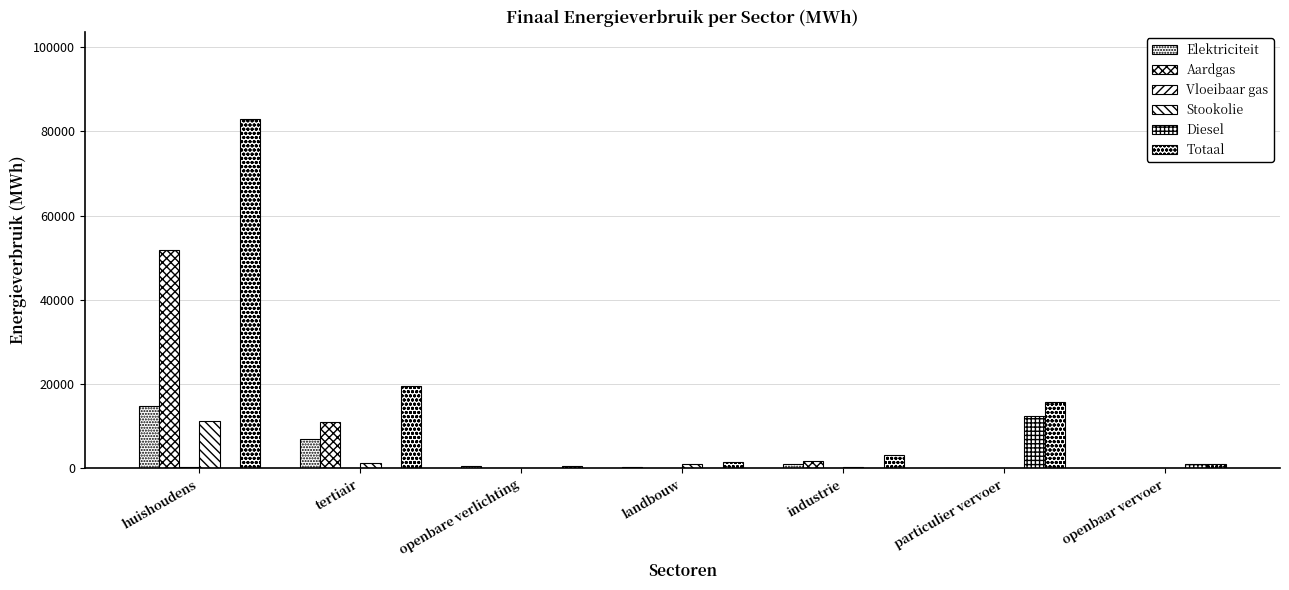

Which series has the largest total across all categories?

Totaal